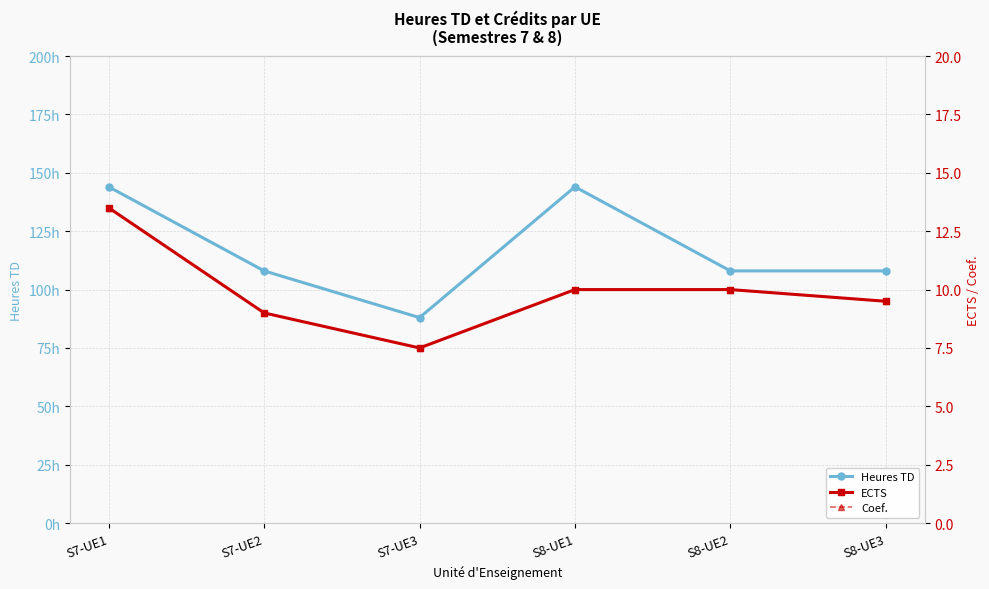

Is it true that Coef. equals 13.5 at S7-UE1?

True